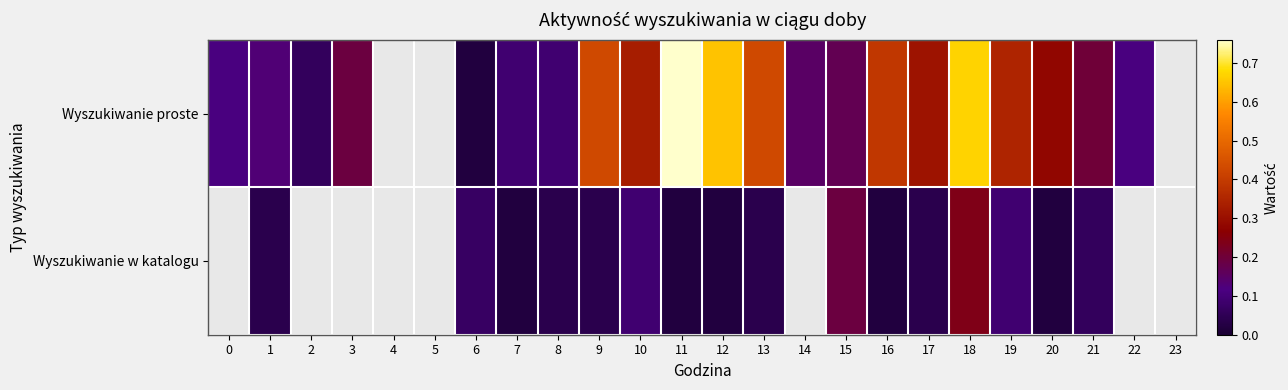

What is the greatest value displayed?

0.8